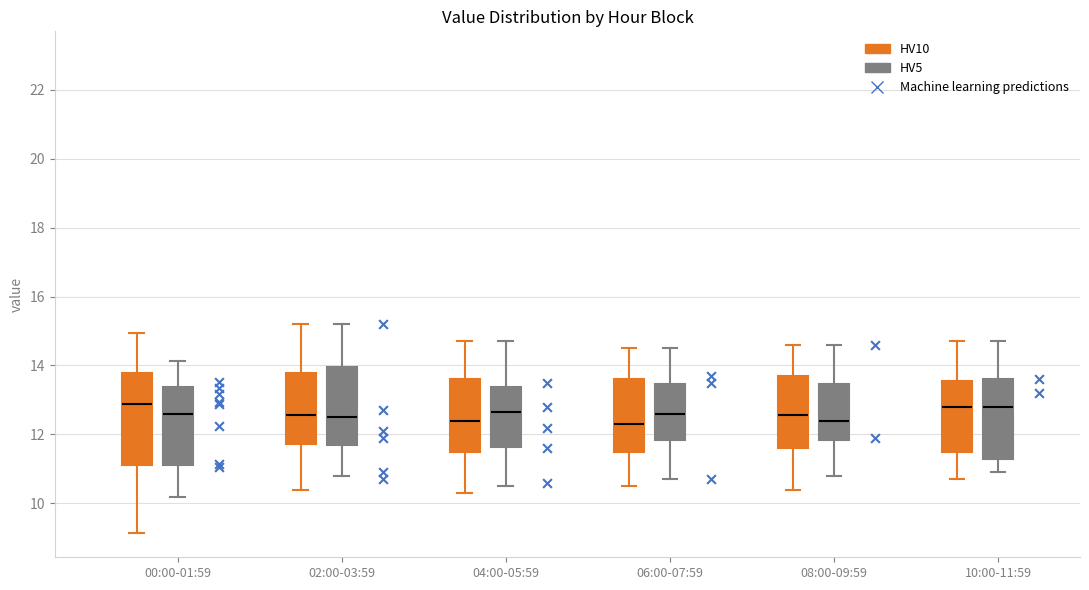

Reading left to right, transcribe this box plot: for each box, give where its median line is, the range the box spans, and where its two whiskers end, as read against the y-axis. The values are not printed on the chart, so give them approximately, as read against the axis.

00:00-01:59 (HV10): median 12.8, box 11.2 to 13.8, whiskers 9.2 to 15.0
00:00-01:59 (HV5): median 12.6, box 11.2 to 13.4, whiskers 10.2 to 14.2
02:00-03:59 (HV10): median 12.6, box 11.8 to 13.8, whiskers 10.4 to 15.2
02:00-03:59 (HV5): median 12.6, box 11.8 to 14.0, whiskers 10.8 to 15.2
04:00-05:59 (HV10): median 12.4, box 11.6 to 13.6, whiskers 10.4 to 14.8
04:00-05:59 (HV5): median 12.6, box 11.6 to 13.4, whiskers 10.6 to 14.8
06:00-07:59 (HV10): median 12.4, box 11.6 to 13.6, whiskers 10.6 to 14.6
06:00-07:59 (HV5): median 12.6, box 11.8 to 13.4, whiskers 10.8 to 14.6
08:00-09:59 (HV10): median 12.6, box 11.6 to 13.8, whiskers 10.4 to 14.6
08:00-09:59 (HV5): median 12.4, box 11.8 to 13.4, whiskers 10.8 to 14.6
10:00-11:59 (HV10): median 12.8, box 11.6 to 13.6, whiskers 10.8 to 14.8
10:00-11:59 (HV5): median 12.8, box 11.4 to 13.6, whiskers 11.0 to 14.8